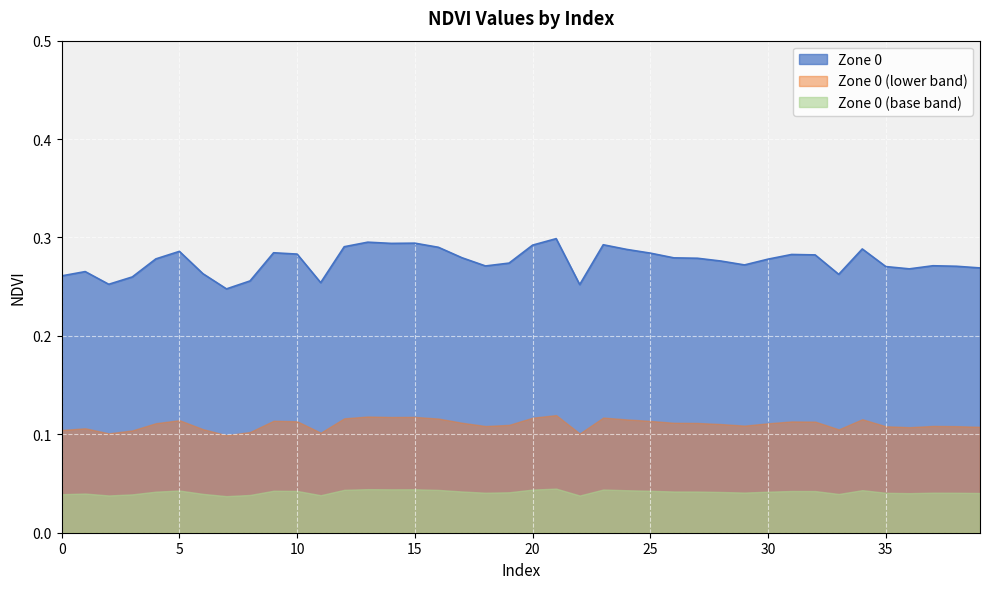

Rank the categories by value from highest to lowest.

21, 13, 15, 14, 23, 20, 12, 16, 34, 24, 5, 9, 25, 10, 31, 32, 17, 26, 27, 4, 30, 28, 19, 29, 37, 18, 38, 35, 39, 36, 1, 6, 33, 0, 3, 8, 11, 2, 22, 7